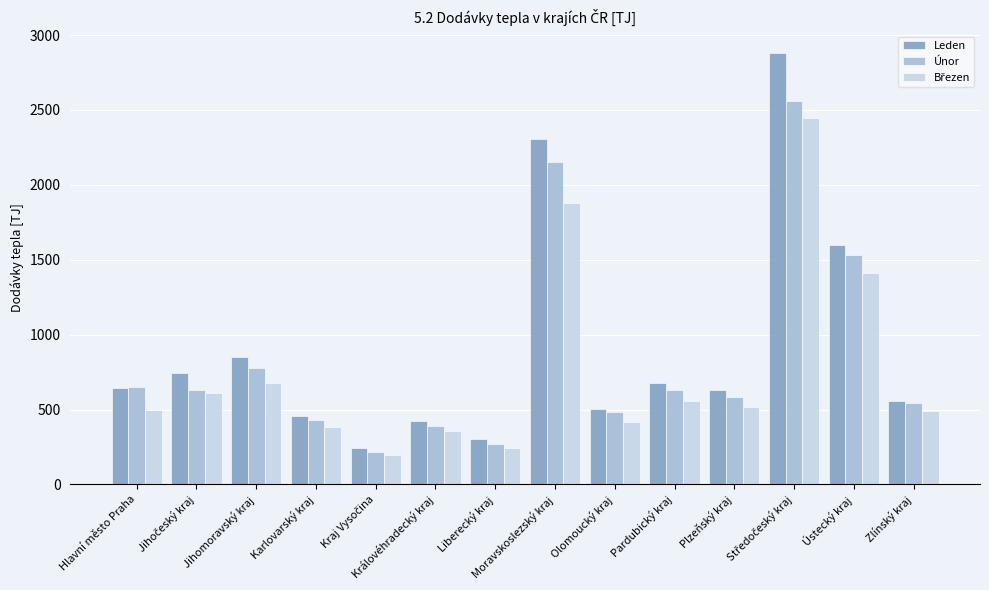

What is the sum of all Leden values?

12829.7